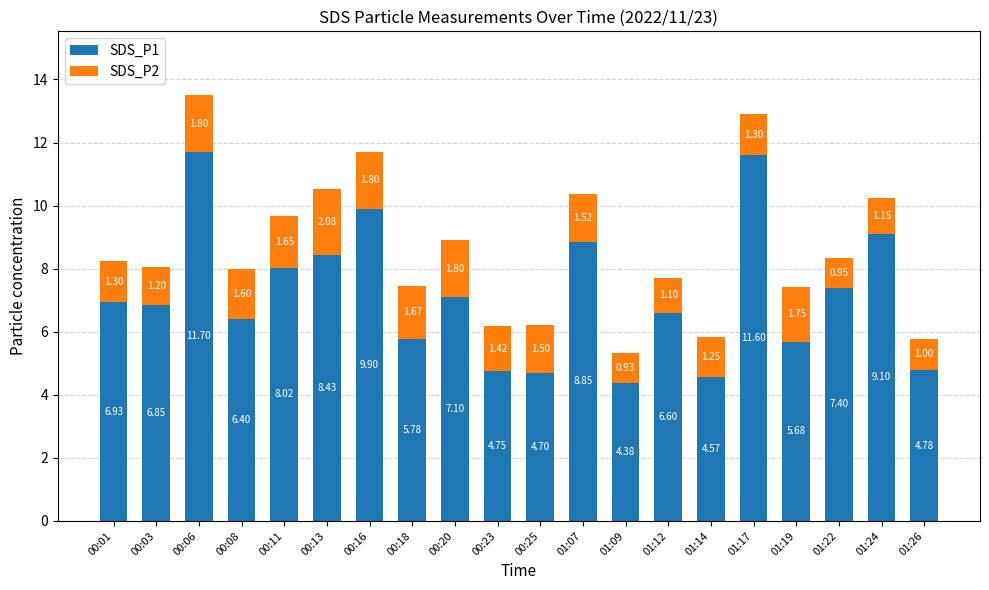

At which category is the sum across all series the highest?

00:06